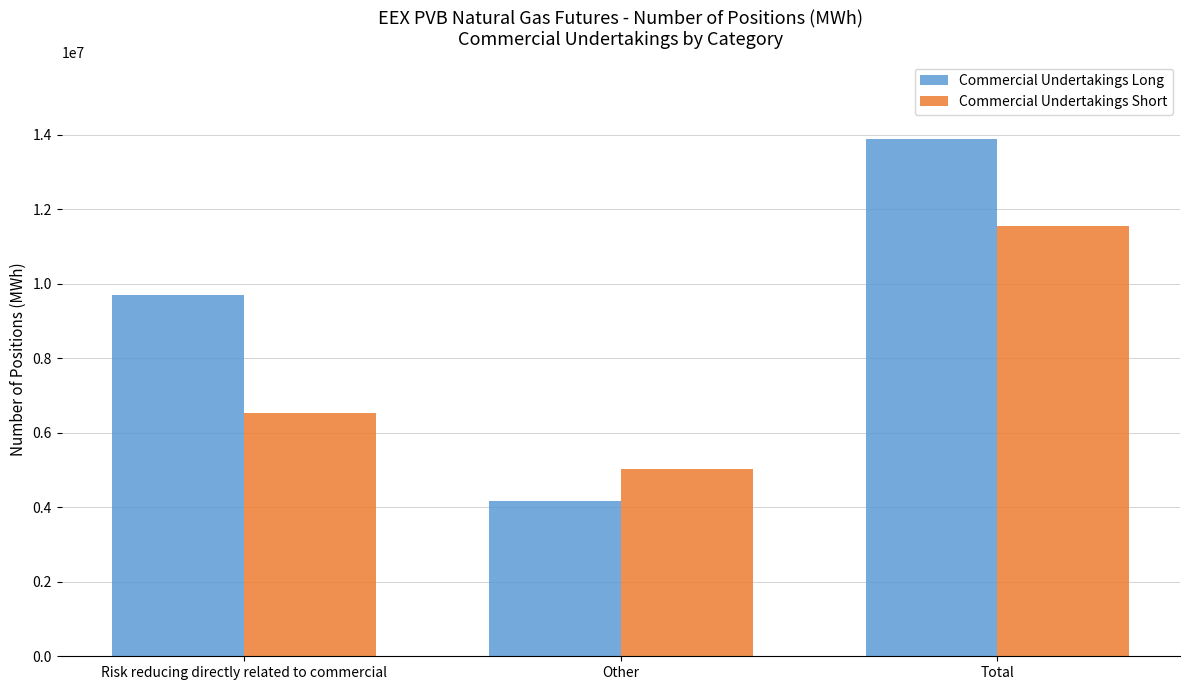

At which label does Commercial Undertakings Long reach its minimum?

Other